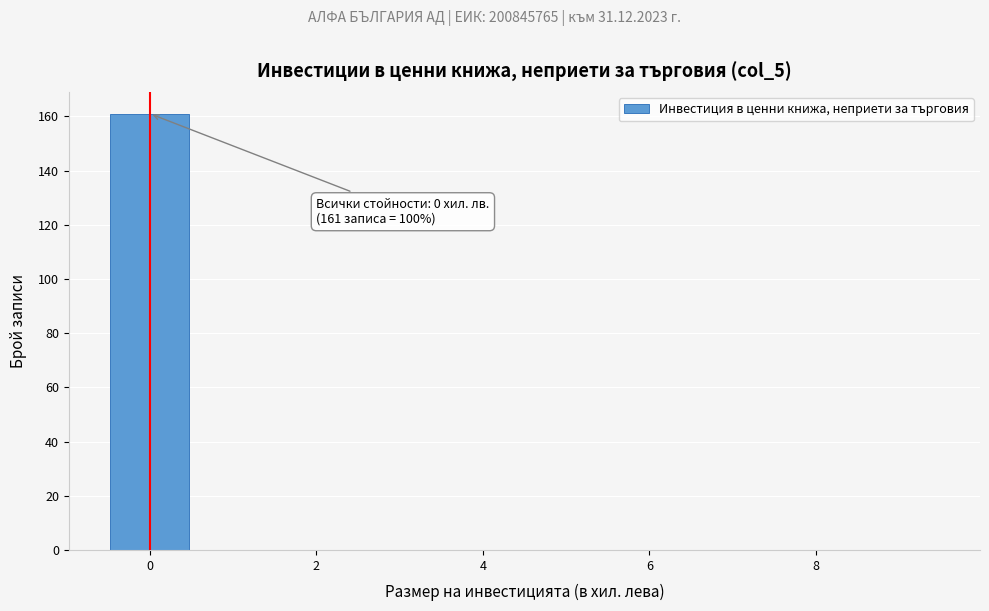

Which range on the x-axis has the tallest bar?

-0.5 to 0.5